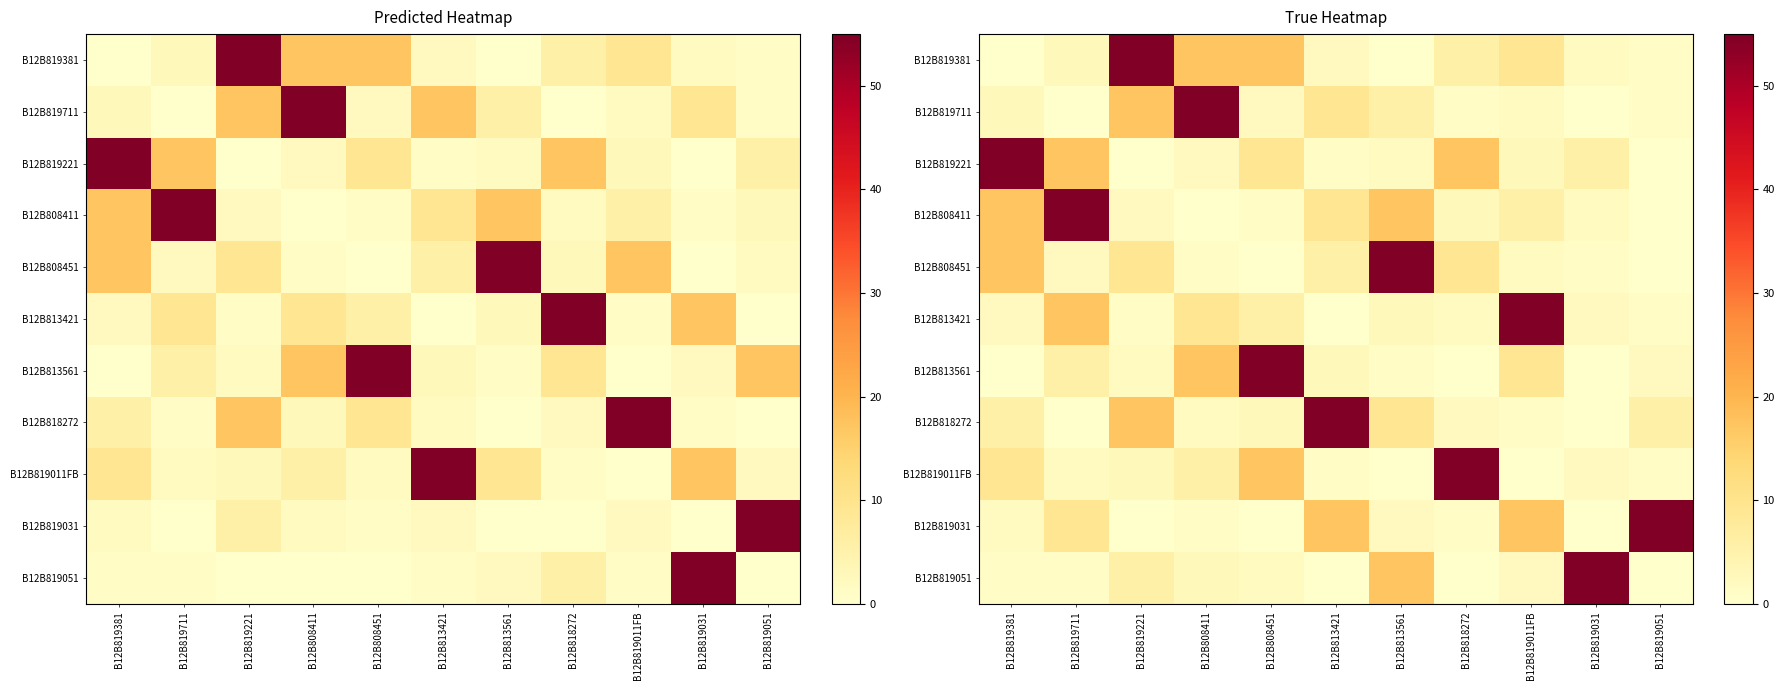

Between B12B813421 and B12B819031, which is larger?

B12B813421